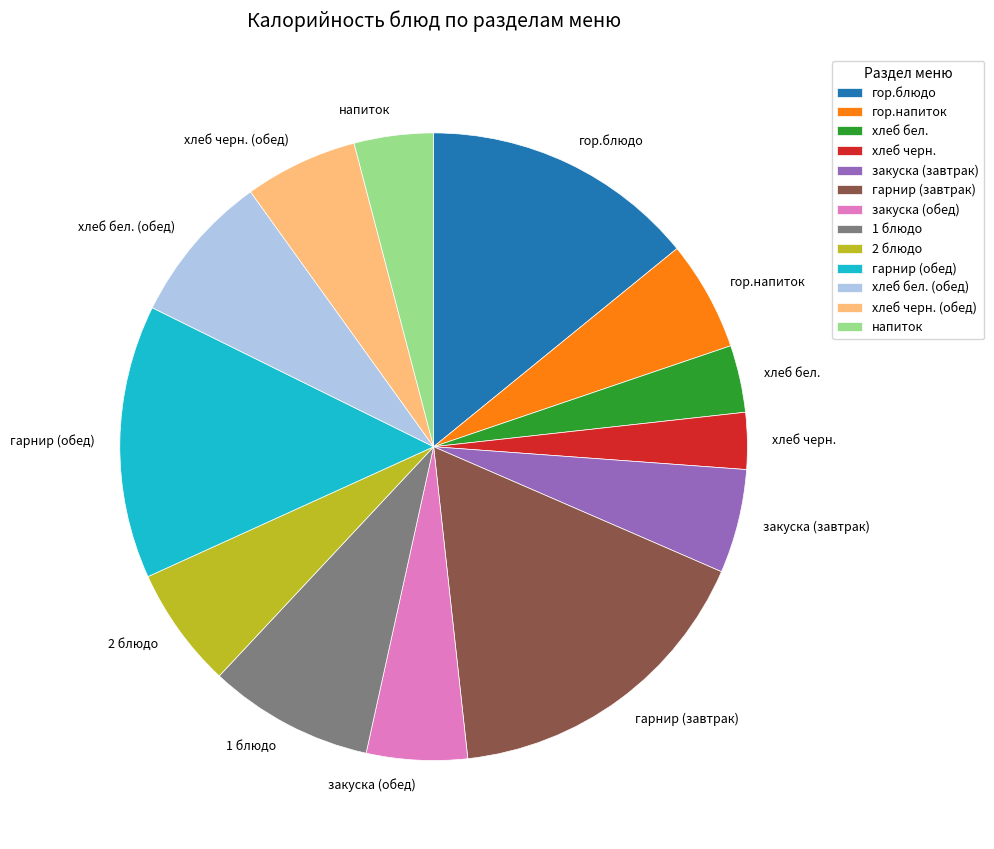

Approximately how many times larger is the value at закуска (завтрак) compared to 1 блюдо?

0.6